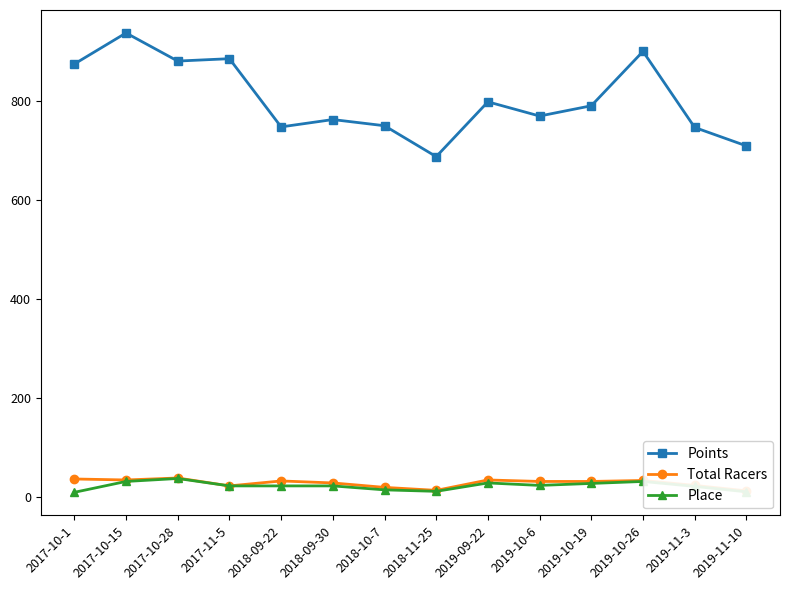

At which category does Points reach its first local valley?

2017-10-28